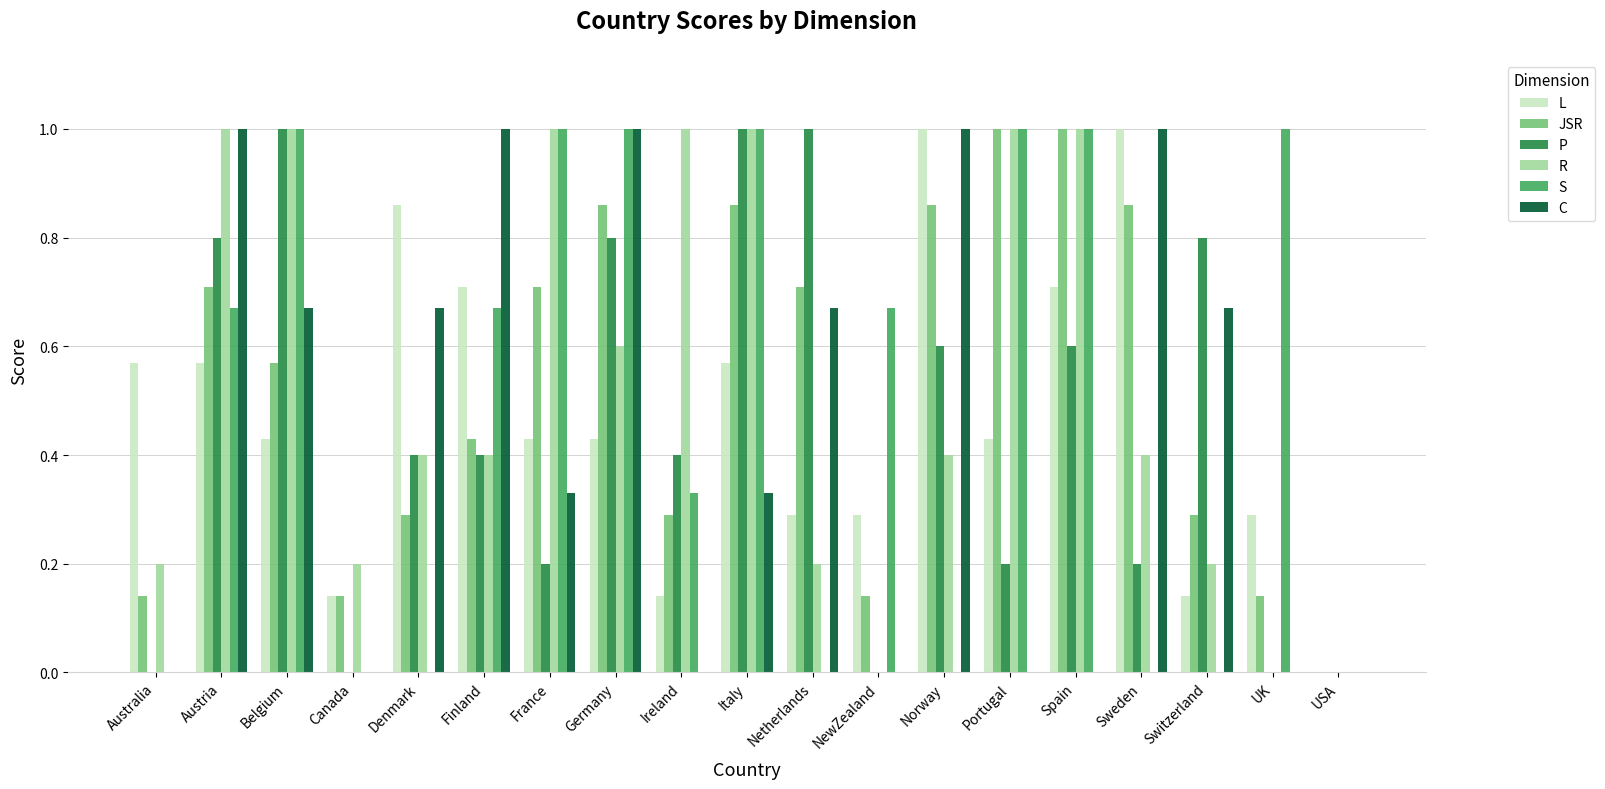

What is the total value across all series at Ireland?

2.2